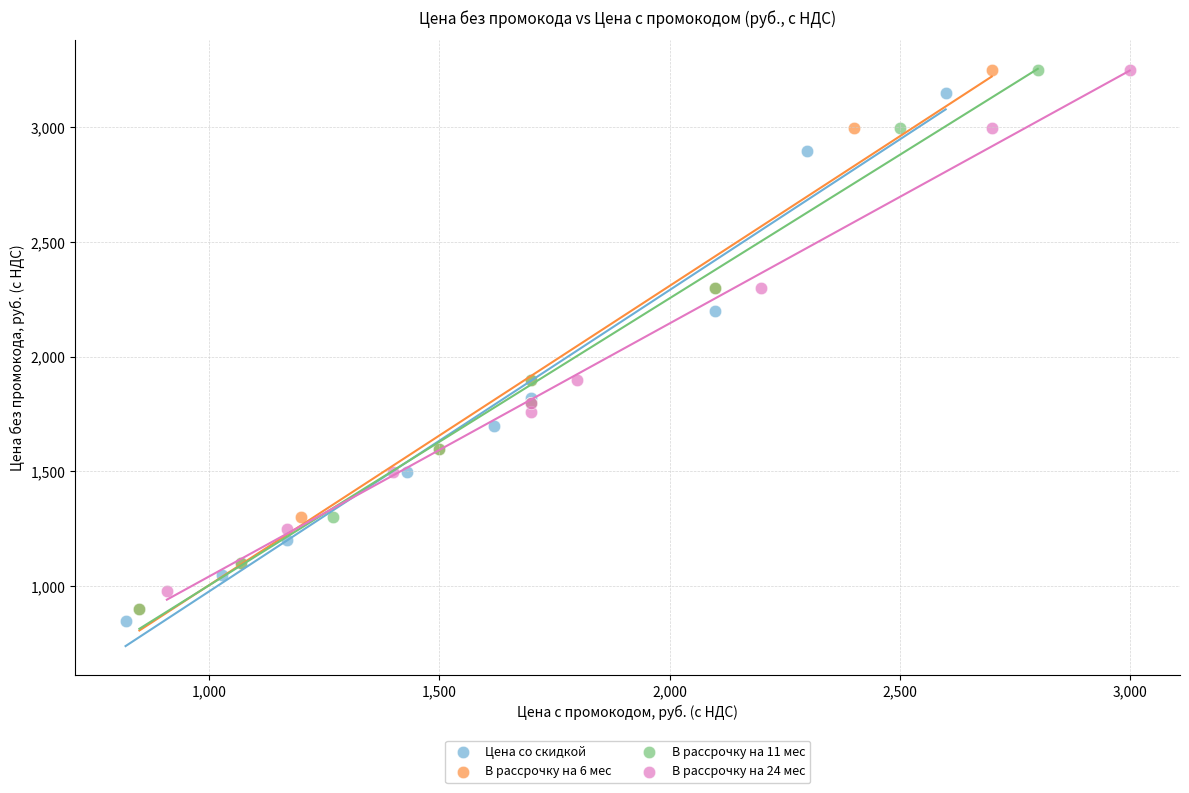

Which series has the largest Y range (max minus min)?

В рассрочку на 11 мес